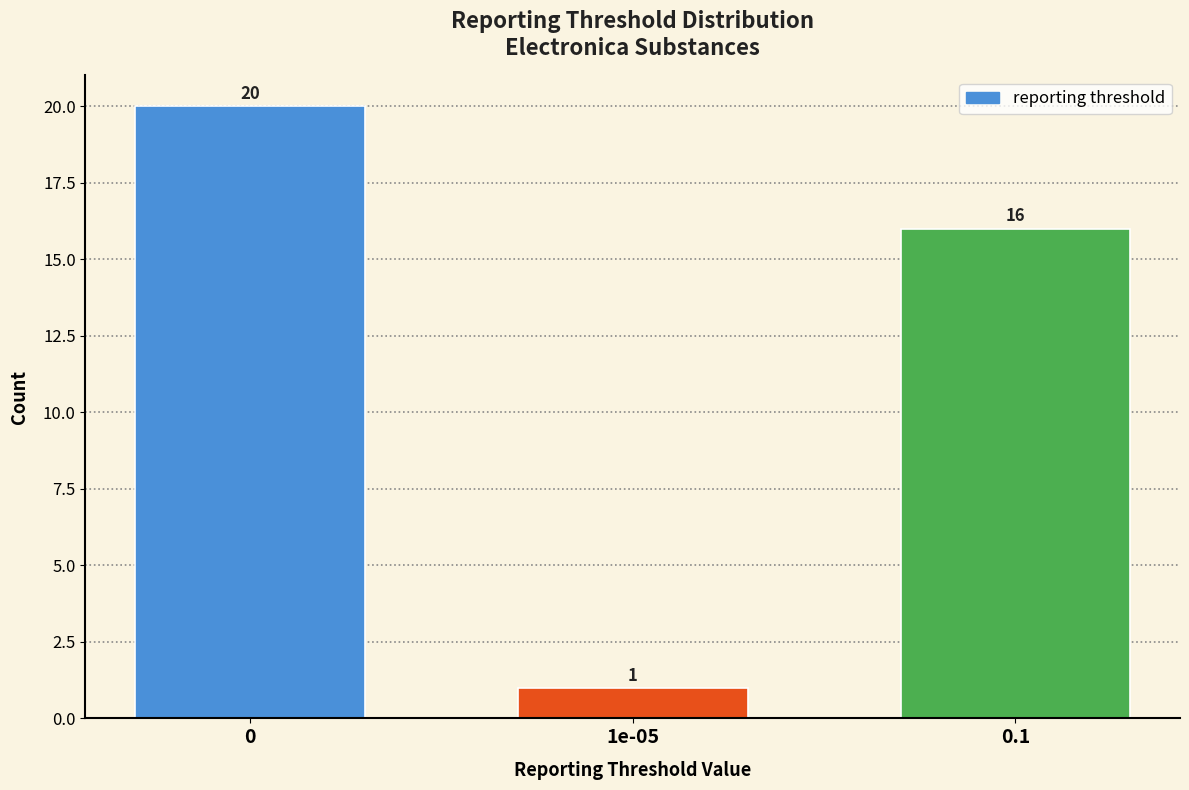

Reading left to right, transcribe all the data shown in this chart.

20	1	16